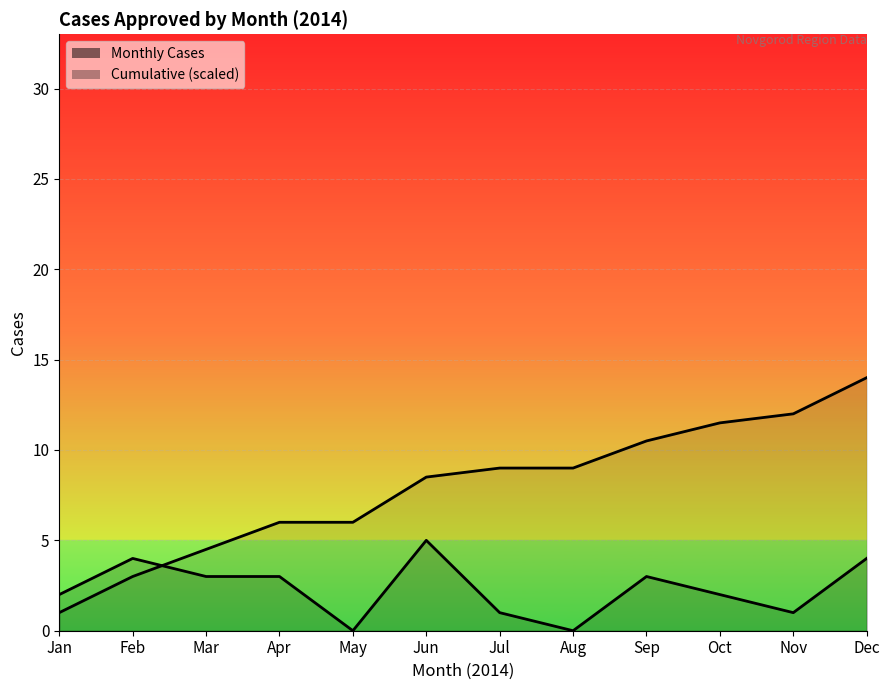

What is the maximum value shown in the chart?

14.0